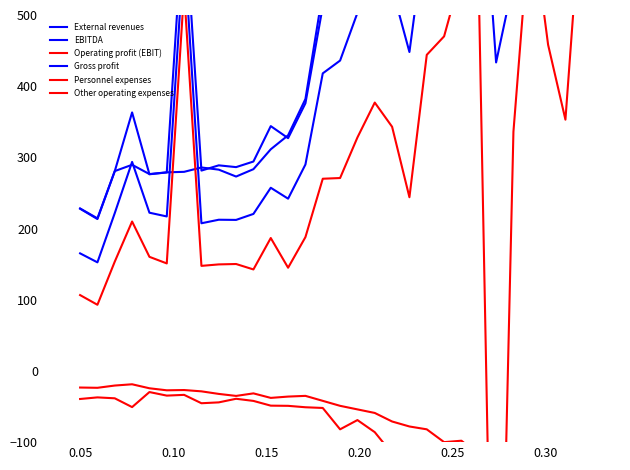

What are all the series names shown in the legend?

External revenues, EBITDA, Operating profit (EBIT), Gross profit, Personnel expenses, Other operating expenses